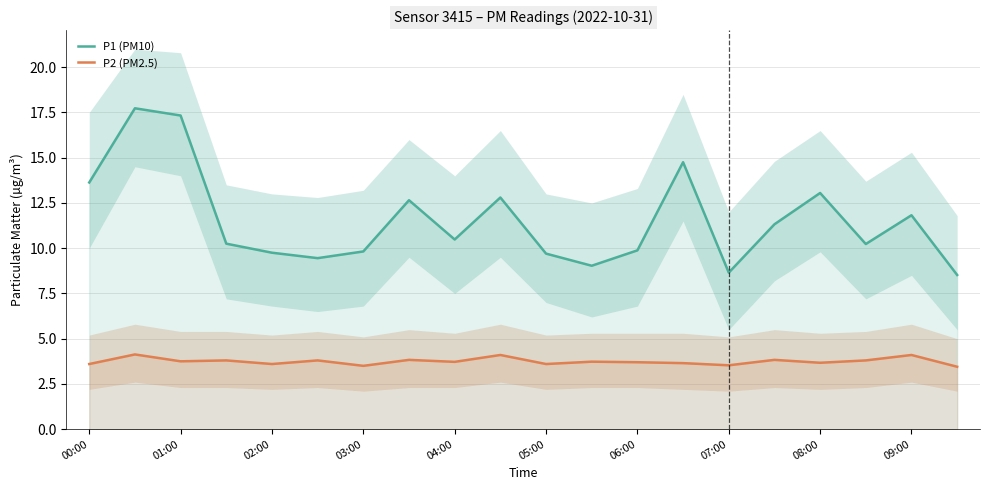

Reading left to right, what are all the values shown in this chart?

P1 (PM10): 13.6	17.7	17.3	10.2	9.8	9.4	9.8	12.7	10.5	12.8	9.7	9.0	9.9	14.8	8.7	11.3	13.1	10.2	11.8	8.5
P2 (PM2.5): 3.6	4.1	3.8	3.8	3.6	3.8	3.5	3.8	3.7	4.1	3.6	3.7	3.7	3.6	3.5	3.8	3.7	3.8	4.1	3.5